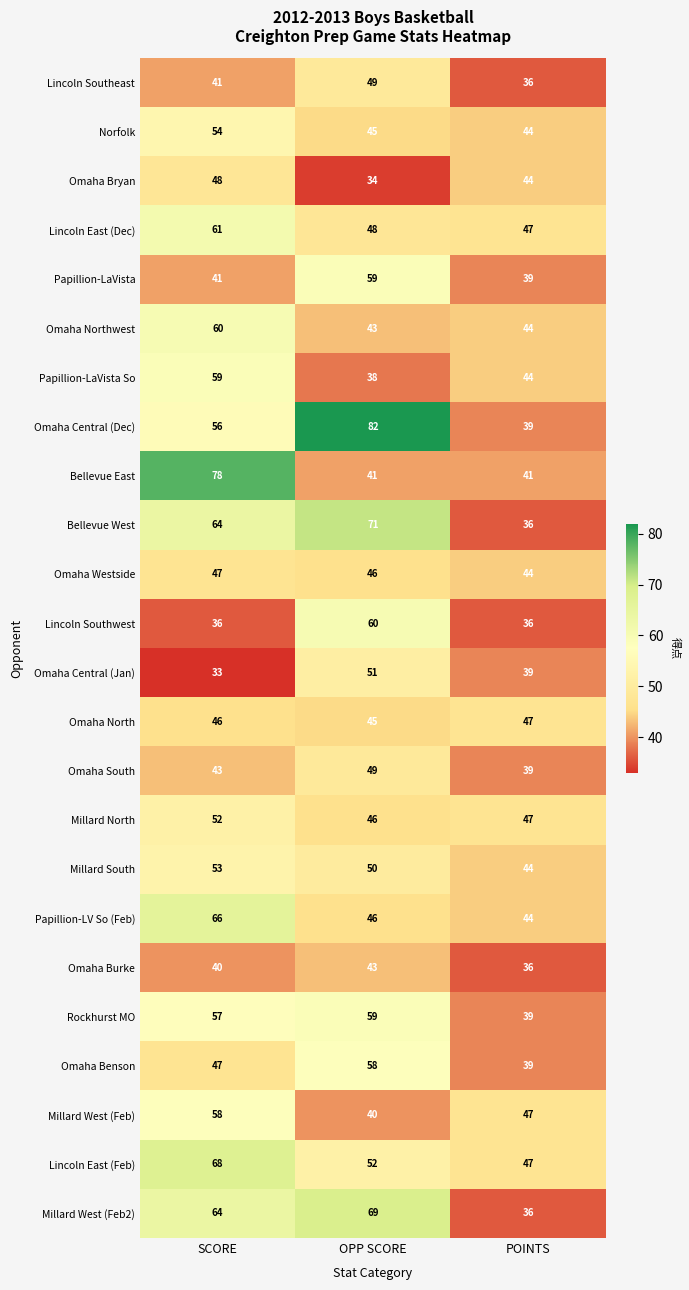

What is the approximate value of Millard South at OPP SCORE?

50